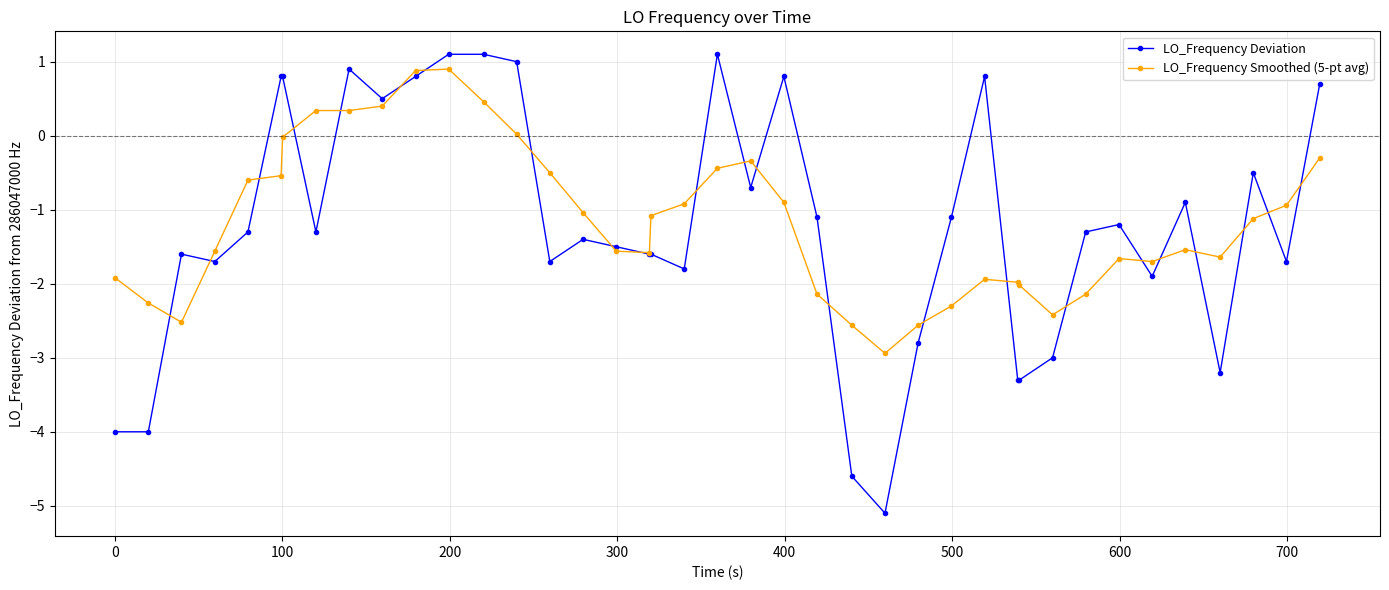

How many lines are shown in the chart?

2